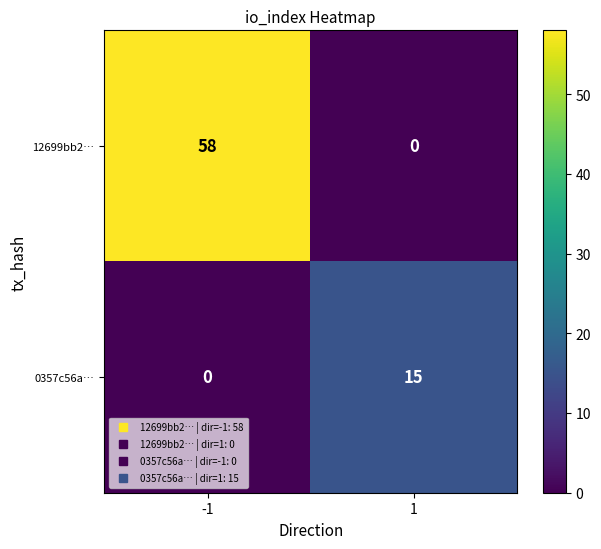

Reading left to right, list all the values displayed in this chart.

12699bb2…: 58	0
0357c56a…: 0	15